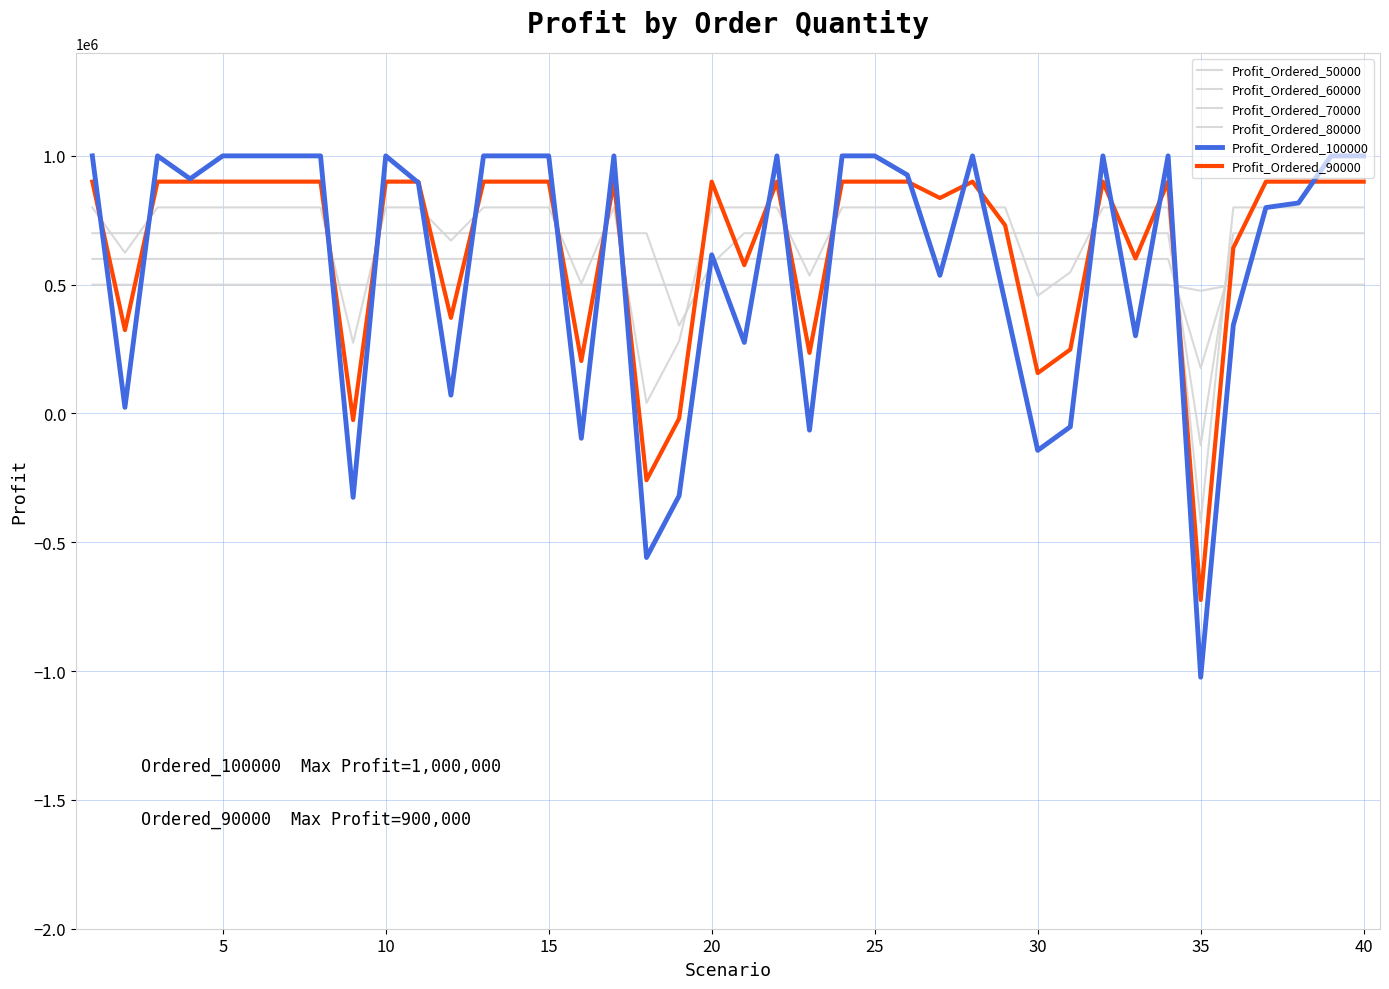

Reading left to right, transcribe all the data shown in this chart.

Profit_Ordered_50000: 500000	500000	500000	500000	500000	500000	500000	500000	500000	500000	500000	500000	500000	500000	500000	500000	500000	500000	500000	500000	500000	500000	500000	500000	500000	500000	500000	500000	500000	500000	500000	500000	500000	500000	476280	500000	500000	500000	500000	500000
Profit_Ordered_60000: 600000	600000	600000	600000	600000	600000	600000	600000	600000	600000	600000	600000	600000	600000	600000	600000	600000	600000	600000	600000	600000	600000	600000	600000	600000	600000	600000	600000	600000	600000	600000	600000	600000	600000	176280	600000	600000	600000	600000	600000
Profit_Ordered_70000: 700000	700000	700000	700000	700000	700000	700000	700000	700000	700000	700000	700000	700000	700000	700000	700000	700000	700000	341000	580480	700000	700000	700000	700000	700000	700000	700000	700000	700000	700000	700000	700000	700000	700000	-123720	700000	700000	700000	700000	700000
Profit_Ordered_80000: 800000	623880	800000	800000	800000	800000	800000	800000	274480	800000	800000	671200	800000	800000	800000	503840	800000	41000	280480	800000	800000	800000	535280	800000	800000	800000	800000	800000	800000	456920	548440	800000	800000	800000	-423720	800000	800000	800000	800000	800000
Profit_Ordered_100000: 1000000	23880	1000000	910880	1000000	1000000	1000000	1000000	-325520	1000000	895800	71200	1000000	1000000	1000000	-96160	1000000	-559000	-319520	616040	275880	1000000	-64720	1000000	1000000	926000	536480	1000000	430480	-143080	-51560	1000000	301720	1000000	-1023720	342720	799400	817240	1000000	1000000
Profit_Ordered_90000: 900000	323880	900000	900000	900000	900000	900000	900000	-25520	900000	900000	371200	900000	900000	900000	203840	900000	-259000	-19520	900000	575880	900000	235280	900000	900000	900000	836480	900000	730480	156920	248440	900000	601720	900000	-723720	642720	900000	900000	900000	900000